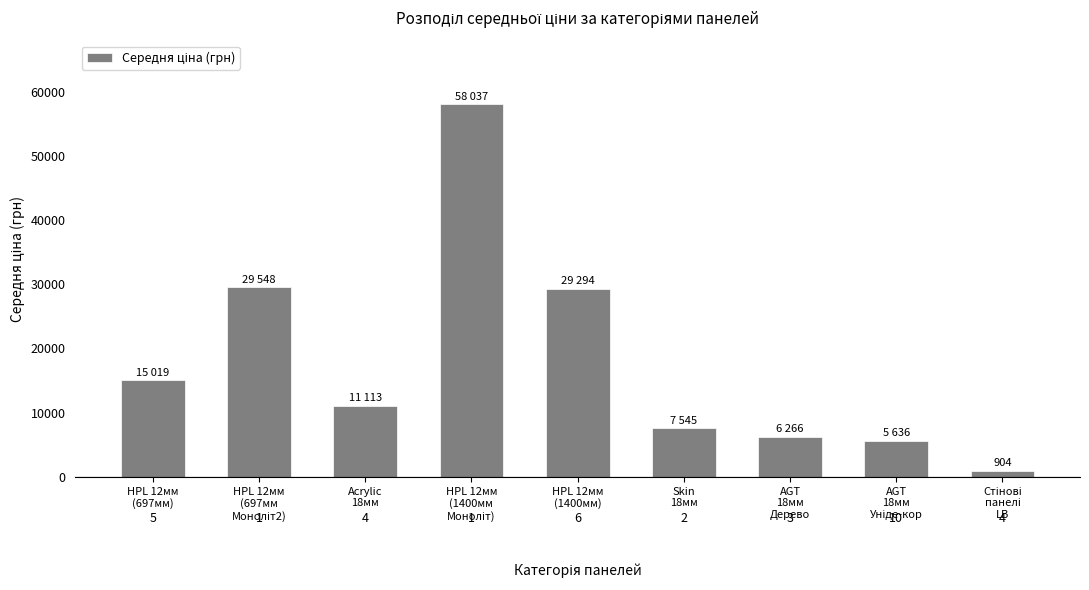

Reading left to right, what are all the values shown in this chart?

HPL 12мм
(697мм)=15019.2	HPL 12мм
(697мм
Моноліт2)=29548.9	Acrylic
18мм=11113.6	HPL 12мм
(1400мм
Моноліт)=58037.0	HPL 12мм
(1400мм)=29294.9	Skin
18мм=7545.9	AGT
18мм
Дерево=6266.7	AGT
18мм
Уніде-кор=5636.0	Стінові
панелі
LB=904.3